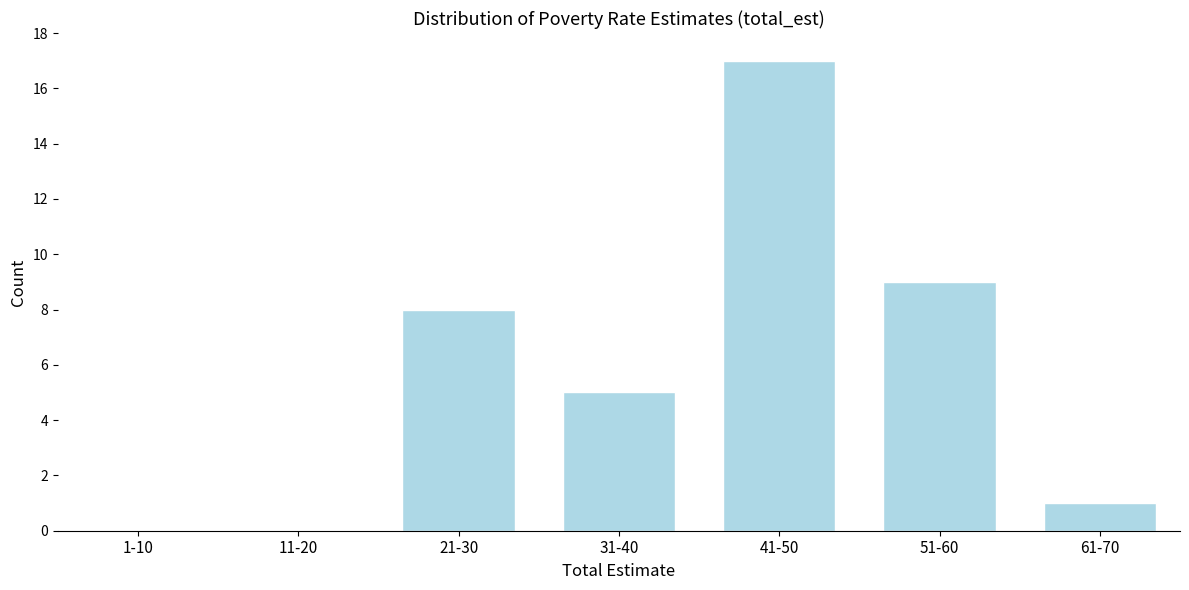

Reading left to right, transcribe all the data shown in this chart.

1-10=0	11-20=0	21-30=8	31-40=5	41-50=17	51-60=9	61-70=1